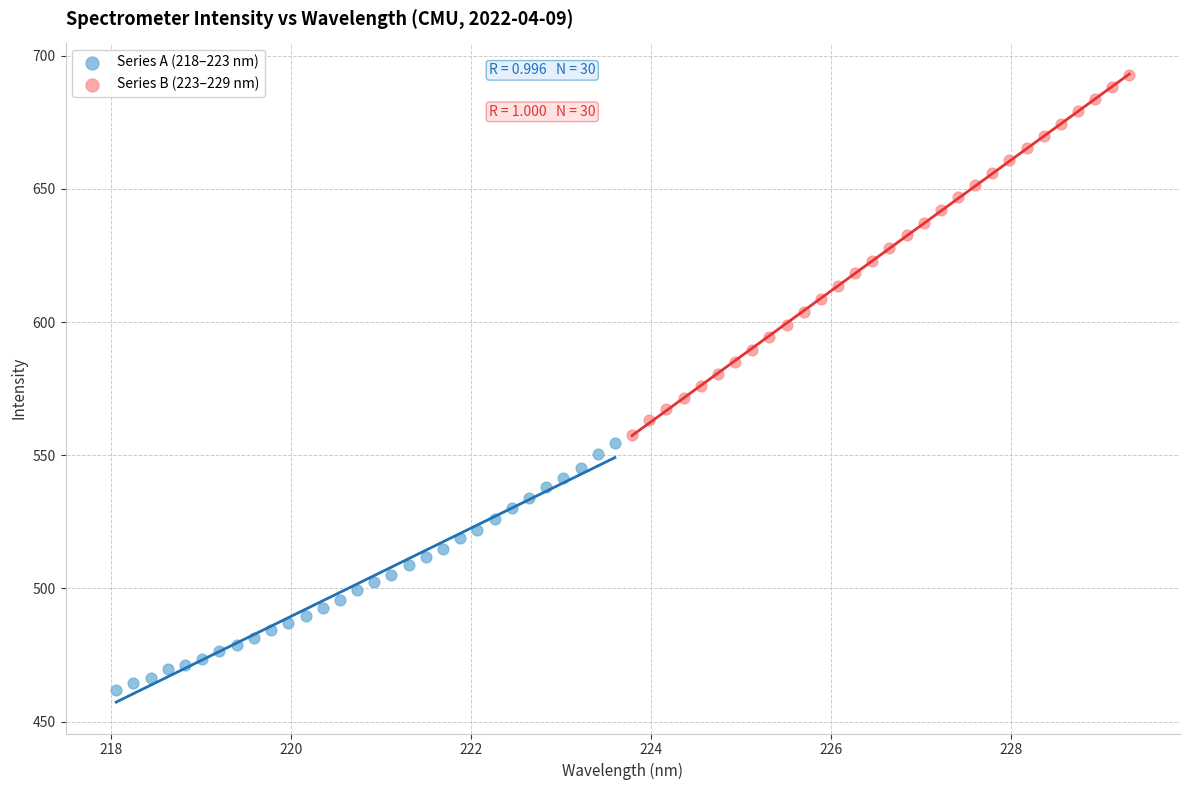

Which series reaches the minimum Y coordinate?

Series A (218–223 nm)